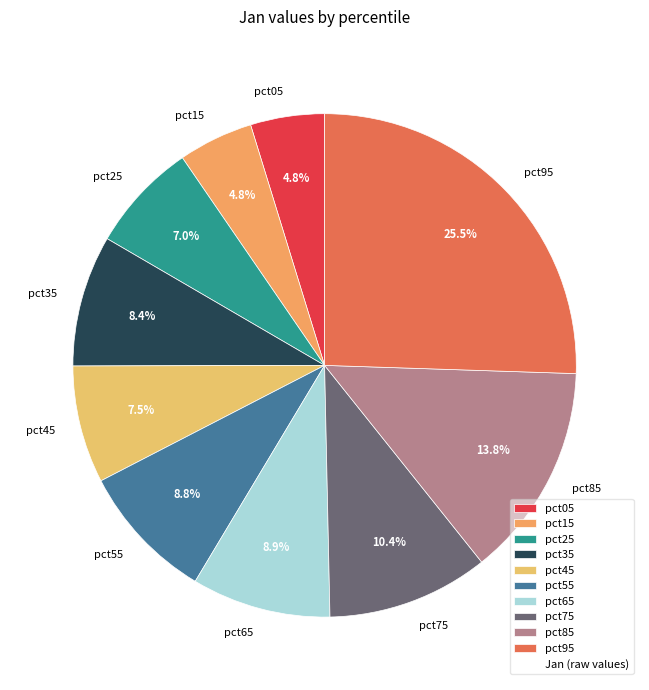

Is there any slice that represents more than half of the pie?

No